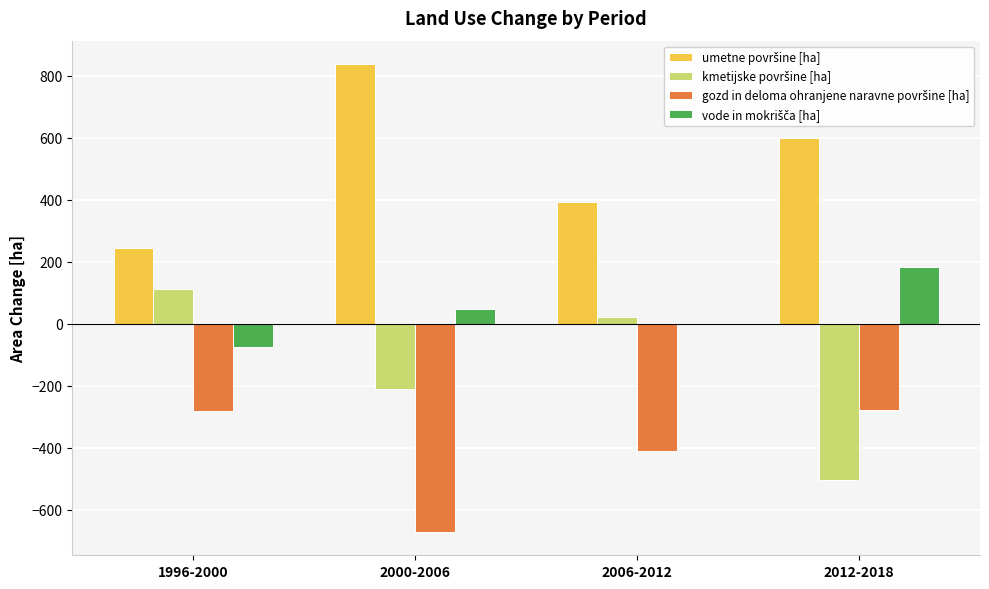

How many data points does each series have?

4